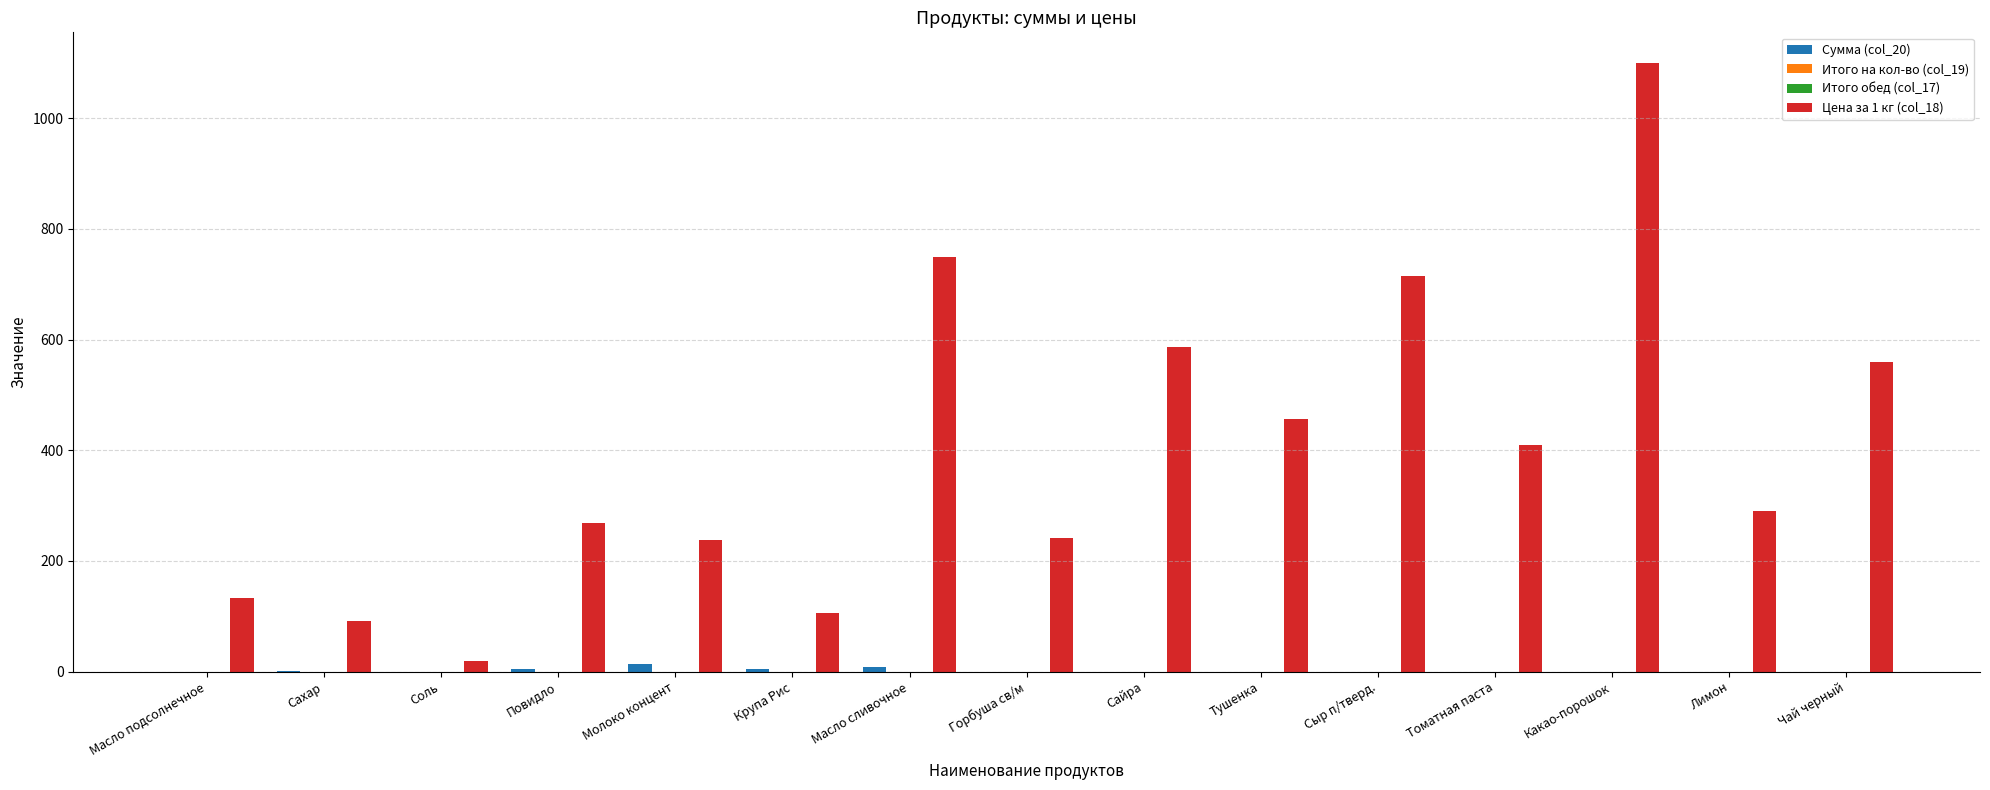

The value of Цена за 1 кг (col_18) at Повидло is 268.5. True or false?

True